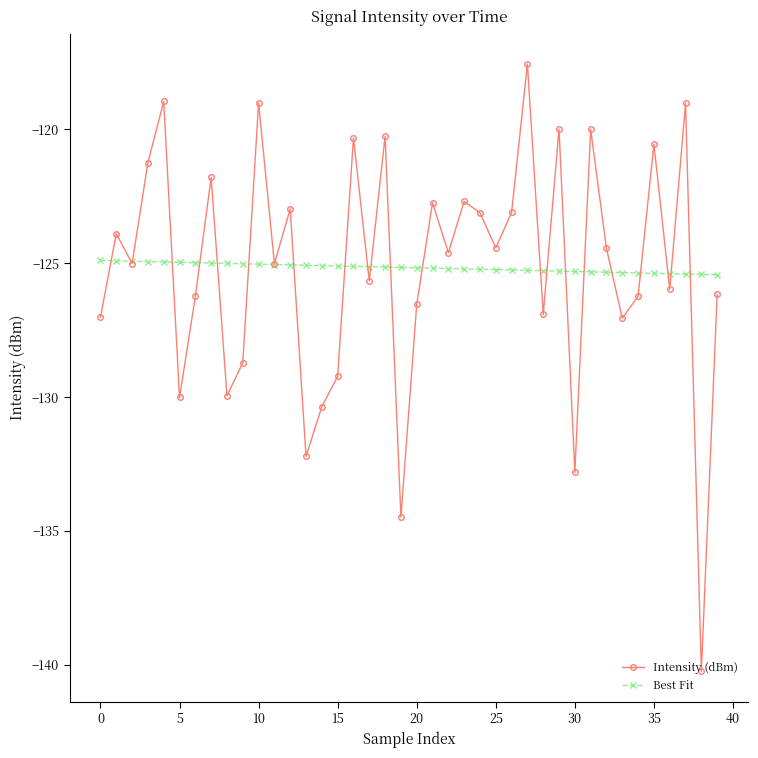

What is the smallest value displayed?

-140.2